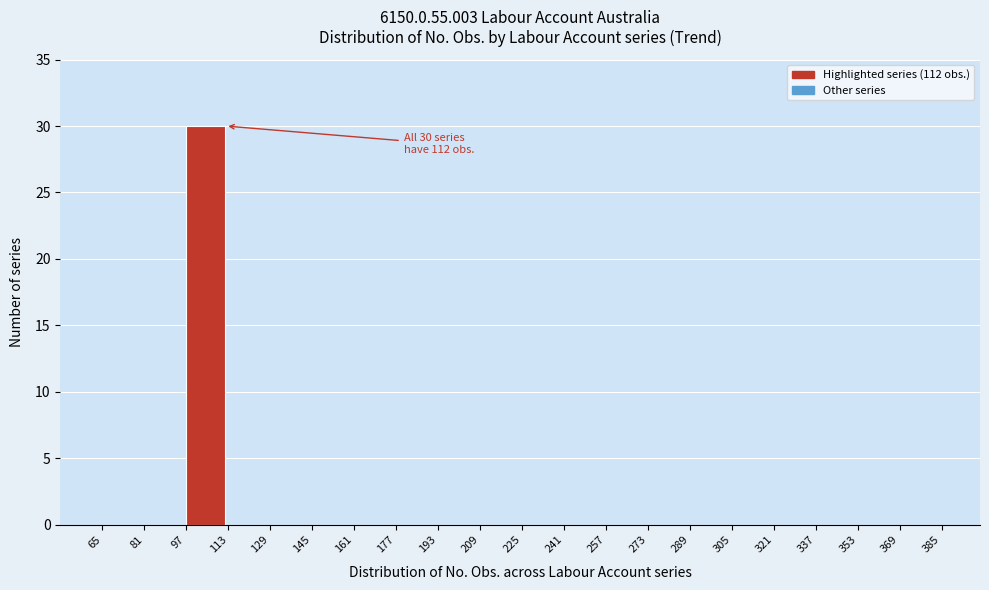

Which range on the x-axis has the tallest bar?

97 to 113